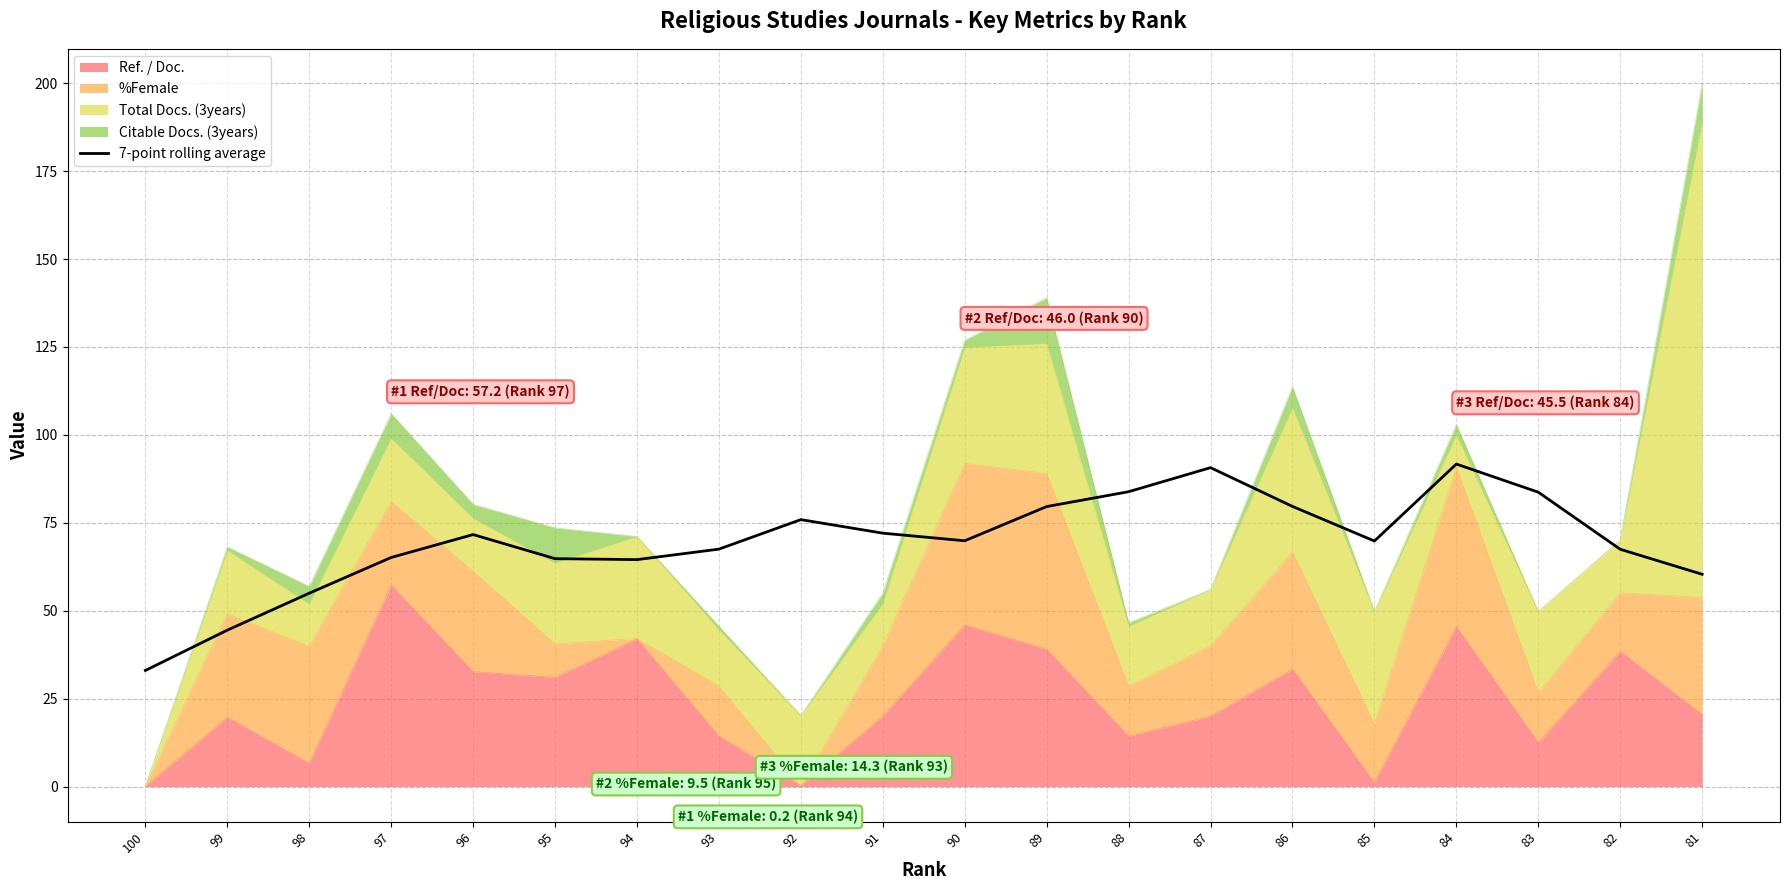

What is the difference between the values at 85 and 82?

2.3